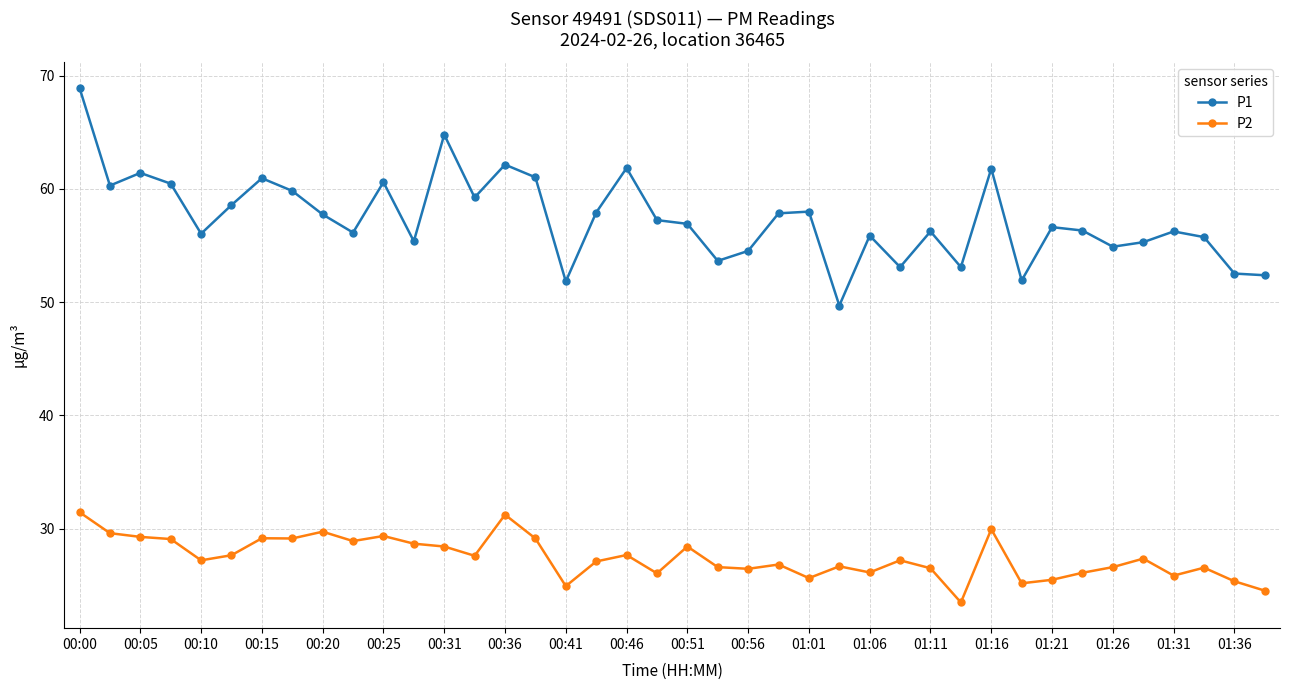

At how many categories does at least one series exceed 39?

40